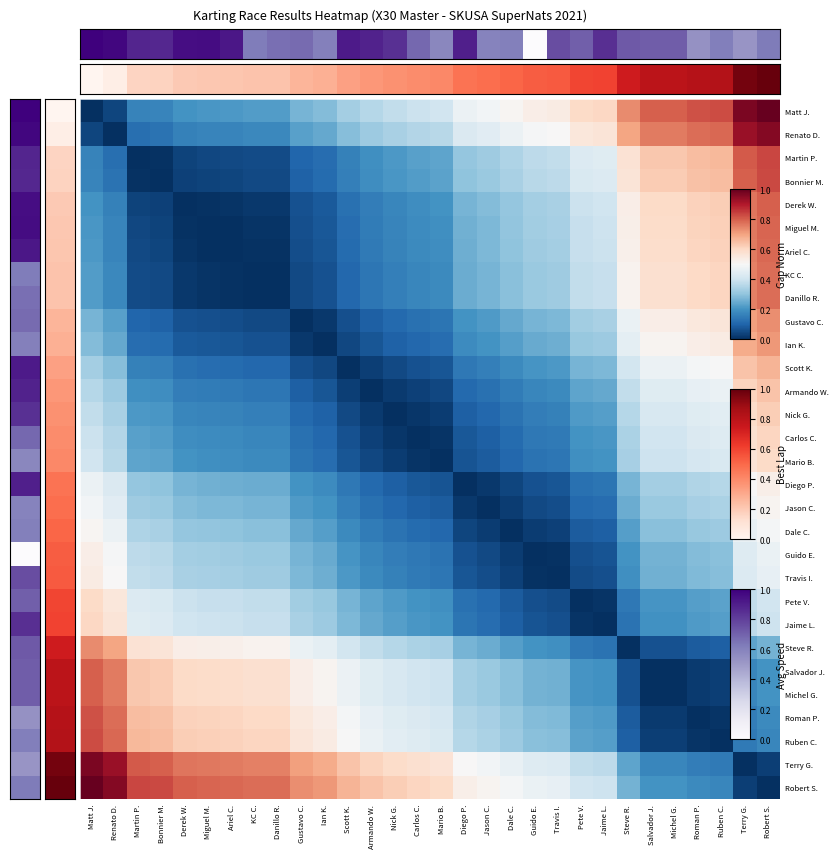

Count the number of categories in the chart.

30